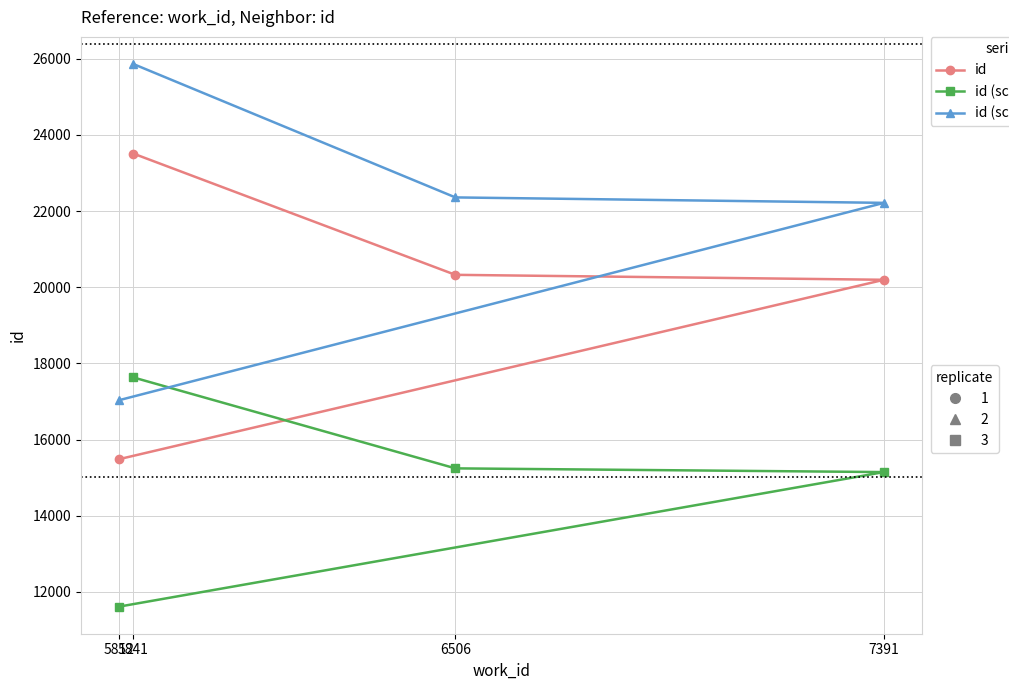

Between 7391 and 6506, which is larger?

6506